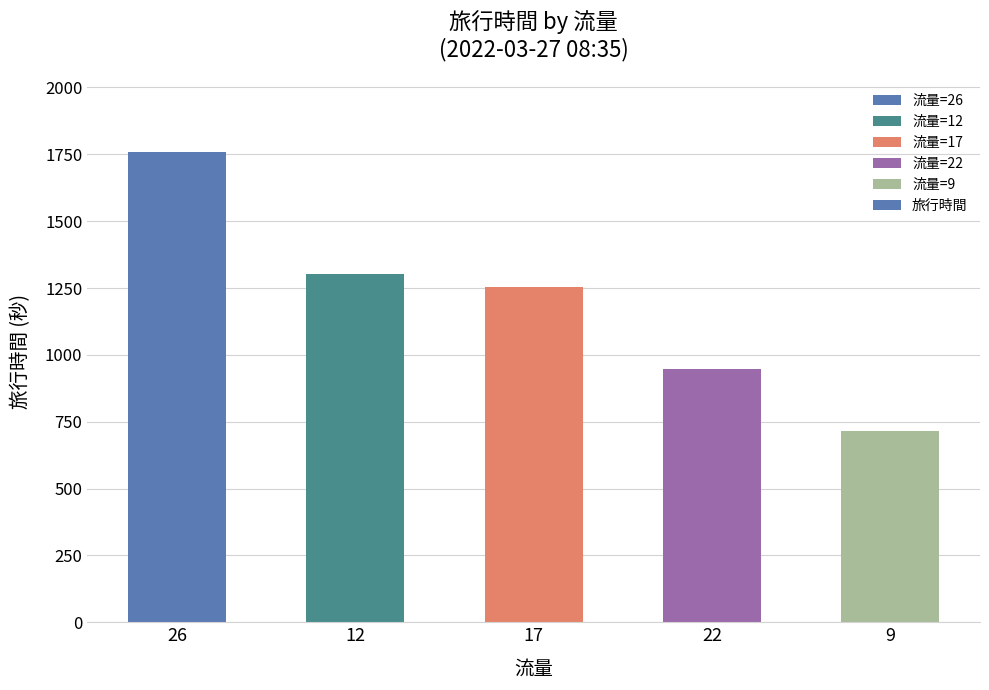

What is the difference between the values at 17 and 9?

537